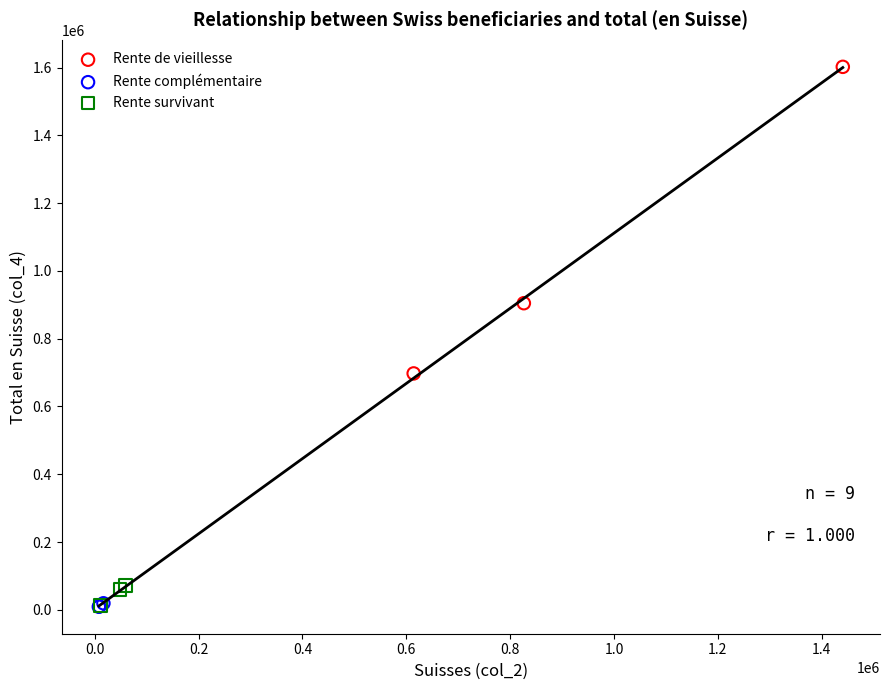

Which series has the largest Y range (max minus min)?

Rente de vieillesse